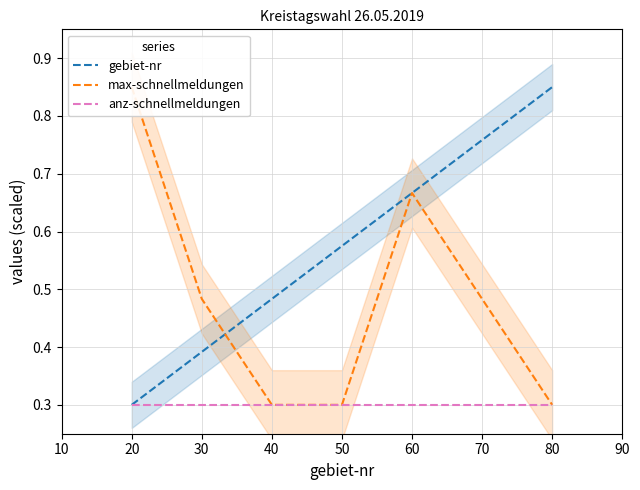

What is the lowest value of the anz-schnellmeldungen series?

0.3